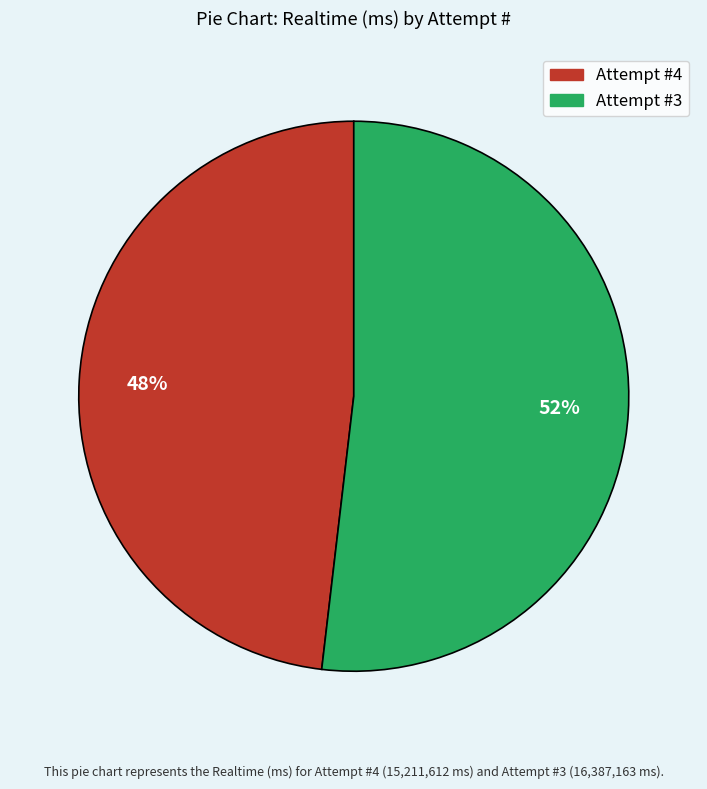

To the nearest percent, what is the average slice percentage?

50%